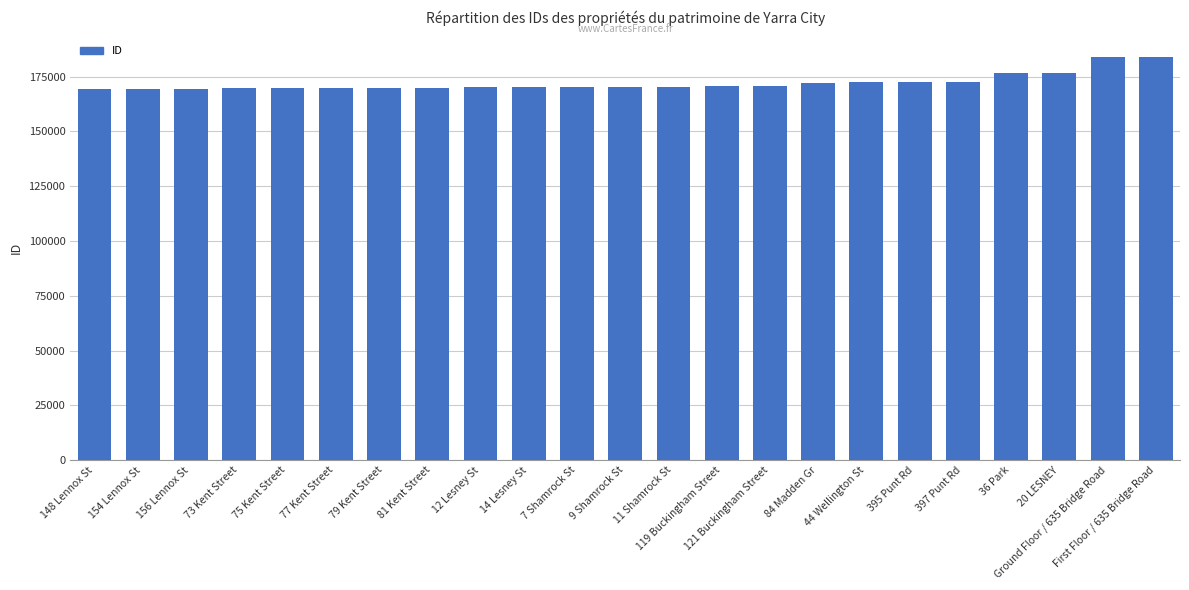

What is the smallest value displayed?

169162